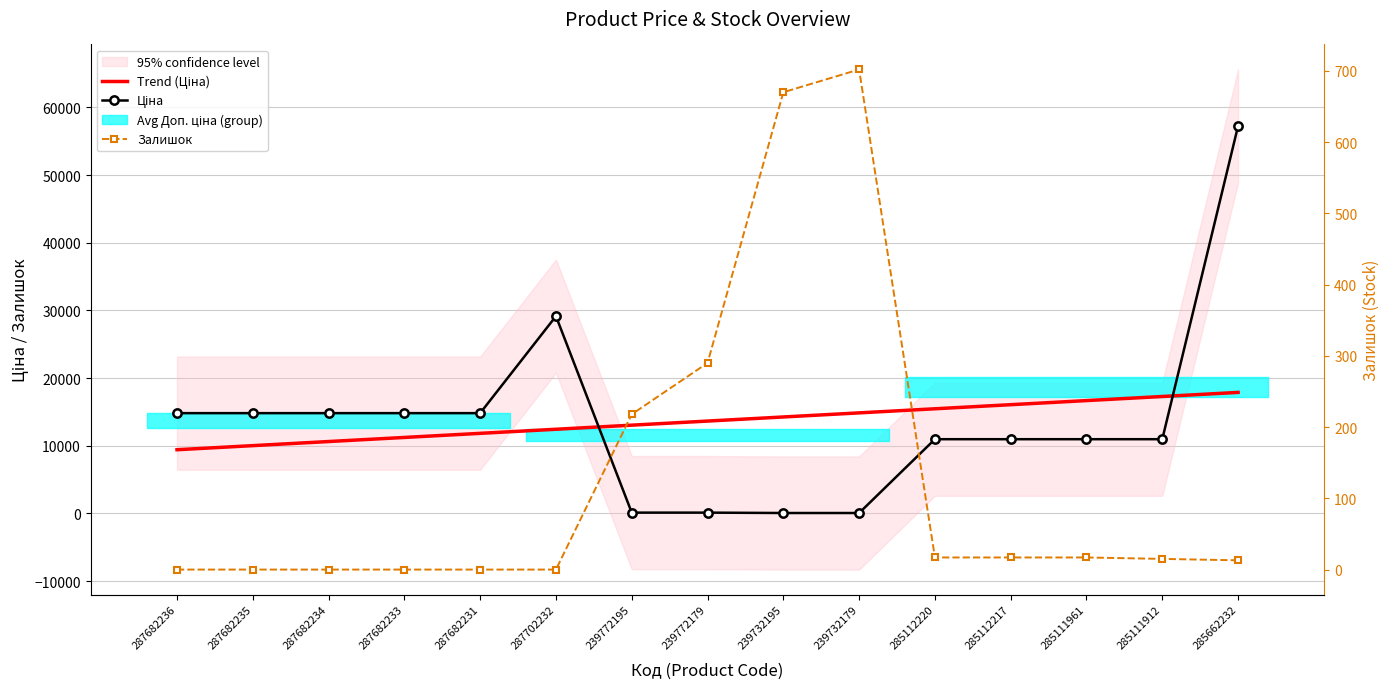

What is the difference between the highest and lowest values at 287682233?

14817.6